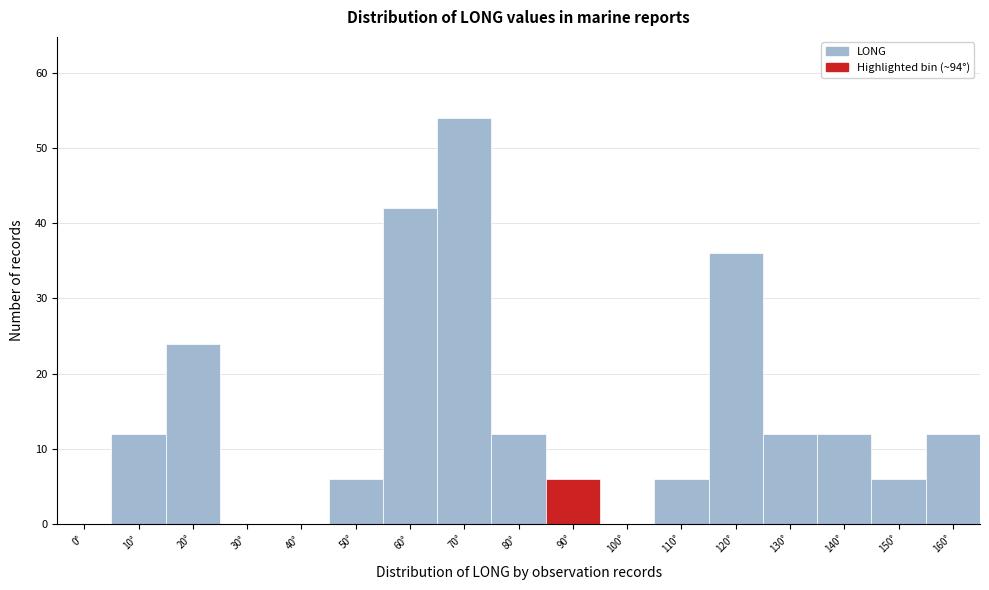

Reading left to right, list all the values displayed in this chart.

0°=0	10°=12	20°=24	30°=0	40°=0	50°=6	60°=42	70°=54	80°=12	90°=6	100°=0	110°=6	120°=36	130°=12	140°=12	150°=6	160°=12